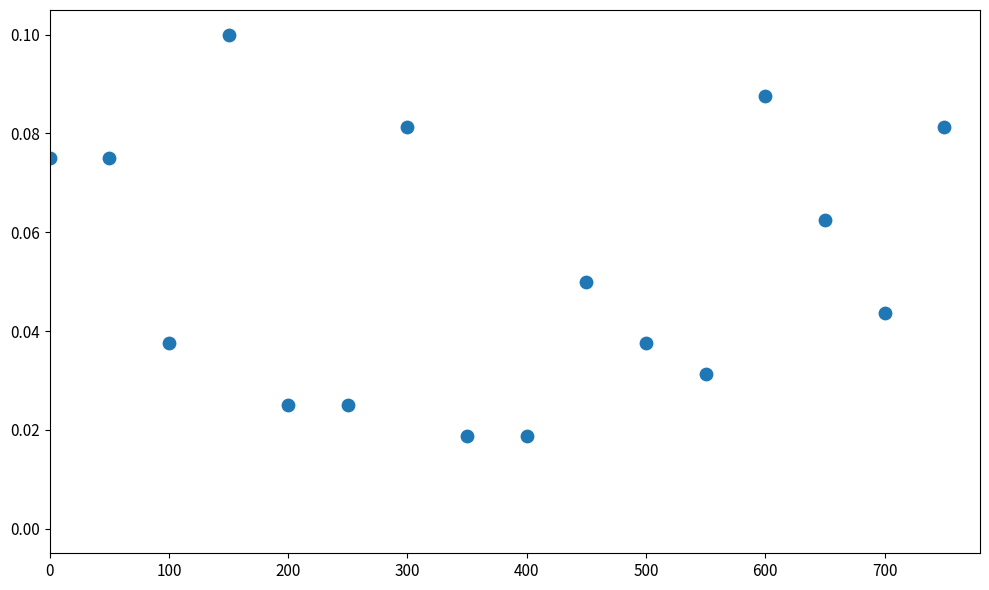

What is the range of X values (max minus min)?

750.0